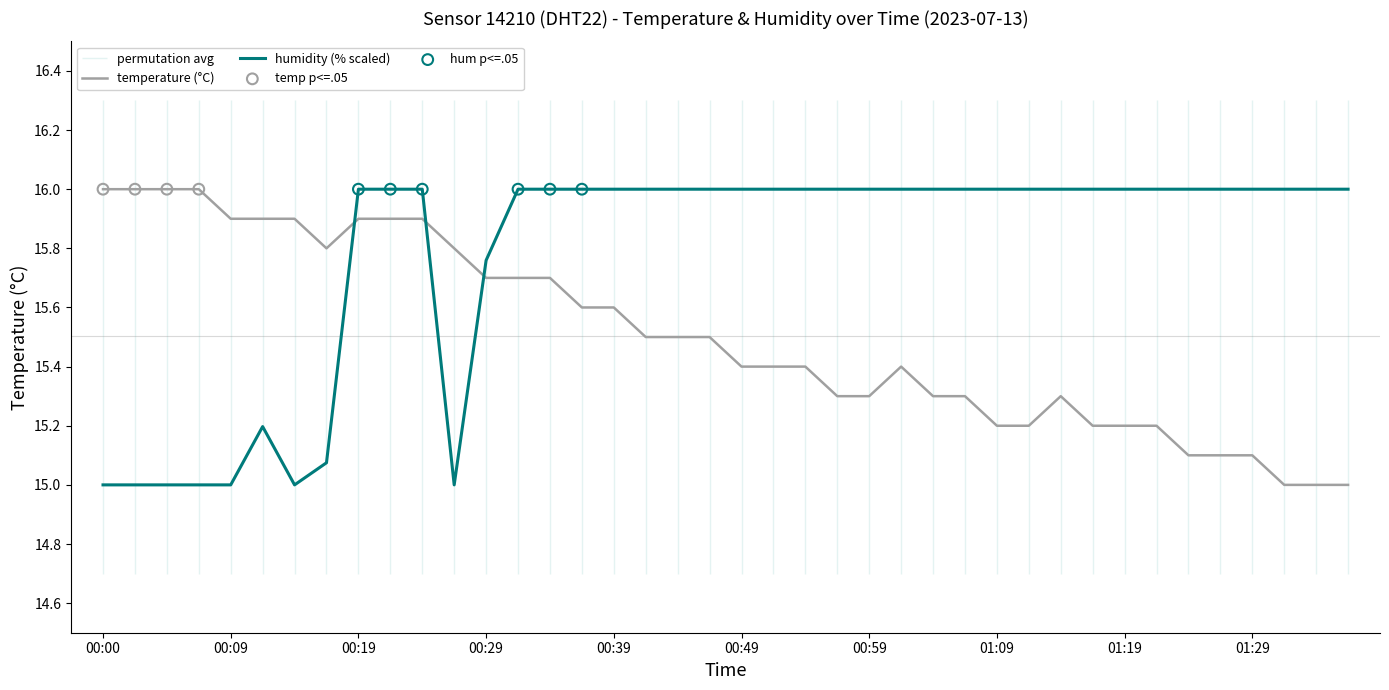

Which series has the largest total across all categories?

humidity